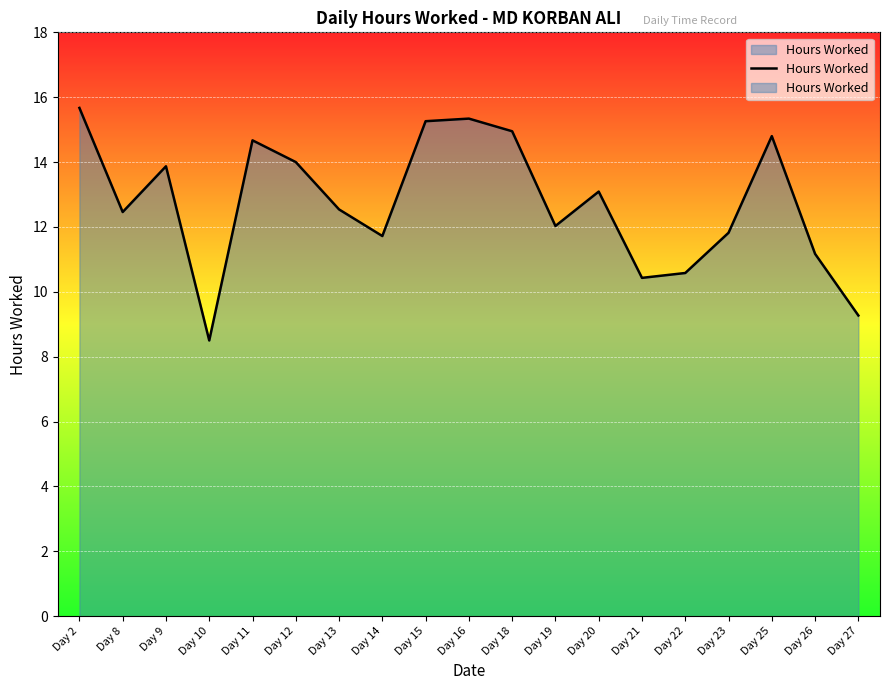

Reading left to right, extract all data points from this chart.

15.7	12.5	13.9	8.5	14.7	14.0	12.5	11.7	15.3	15.3	14.9	12.0	13.1	10.4	10.6	11.8	14.8	11.2	9.3